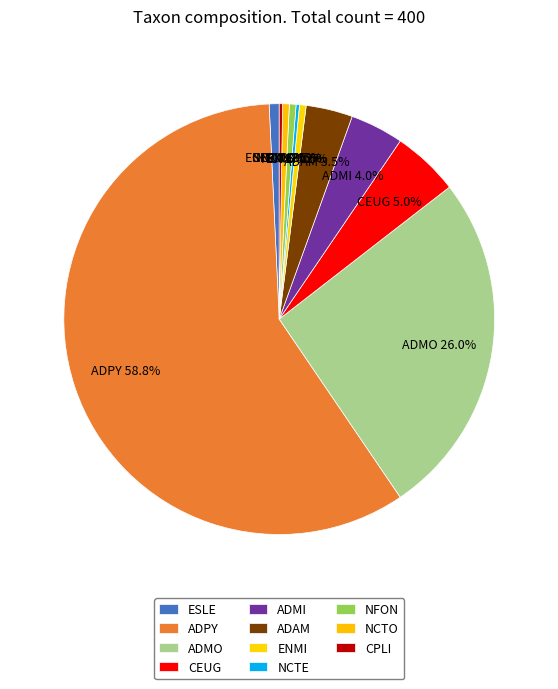

How many slices are in this pie chart?

11